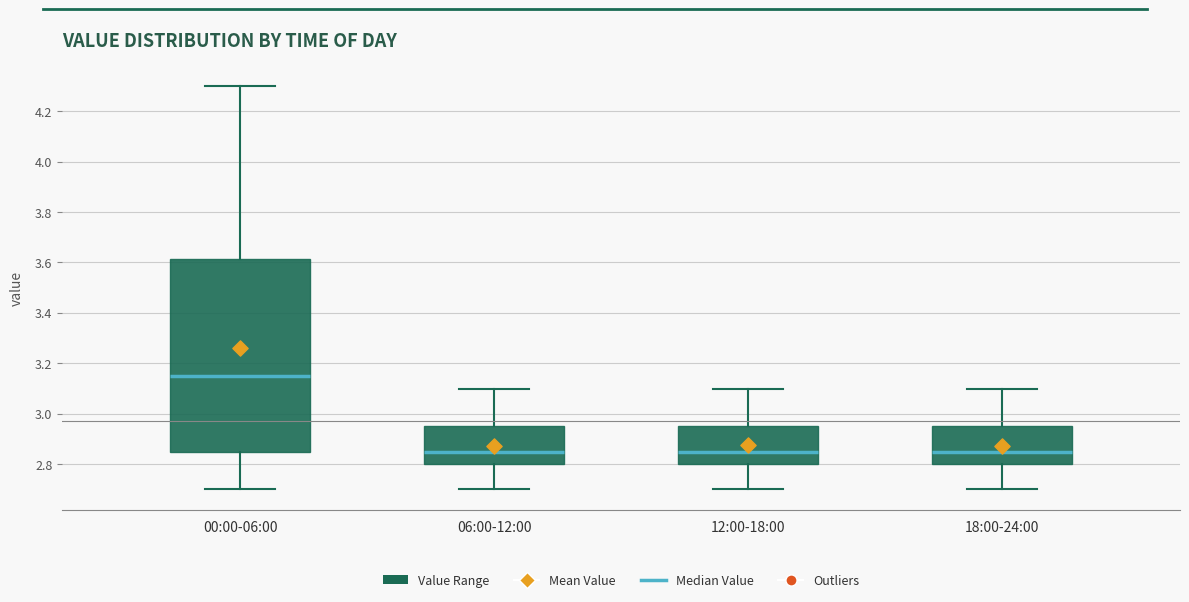

Where does the median line of the box for 00:00-06:00 sit on the y-axis? The values are not printed on the chart, so give them approximately, as read against the axis.

3.16